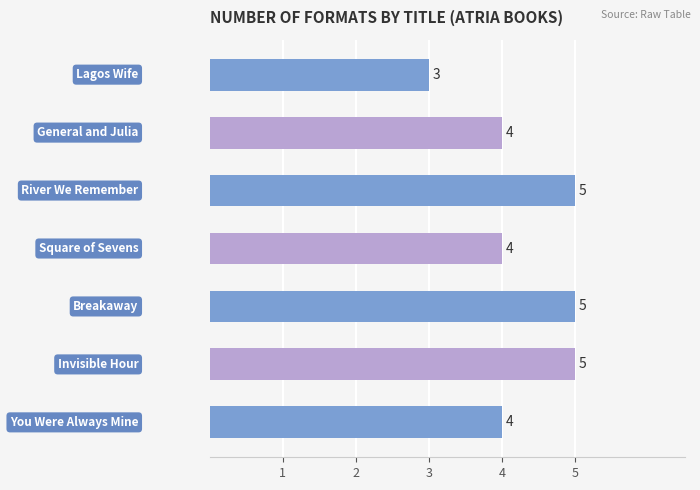

Reading top to bottom, list all the values displayed in this chart.

3	4	5	4	5	5	4